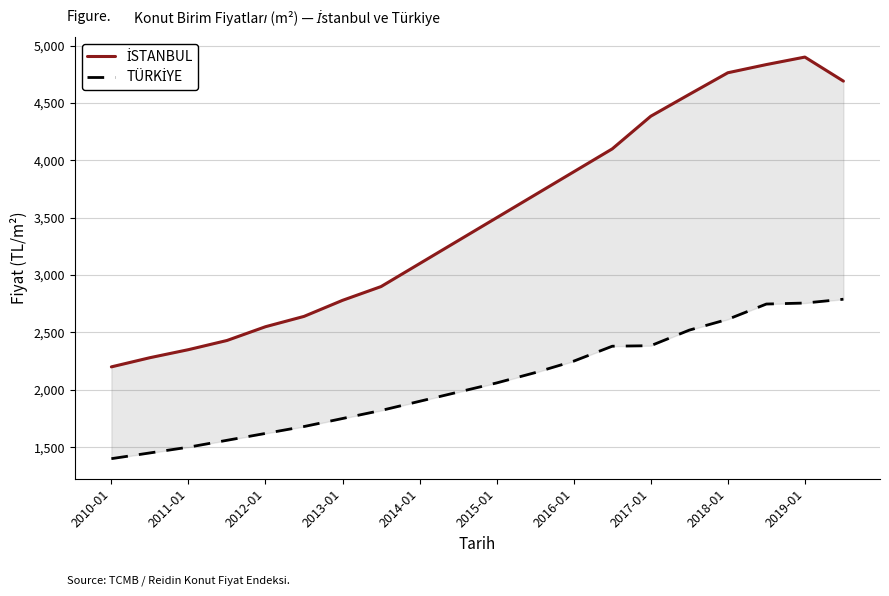

Where is TÜRKİYE nearest to the value 2094?

2015-01